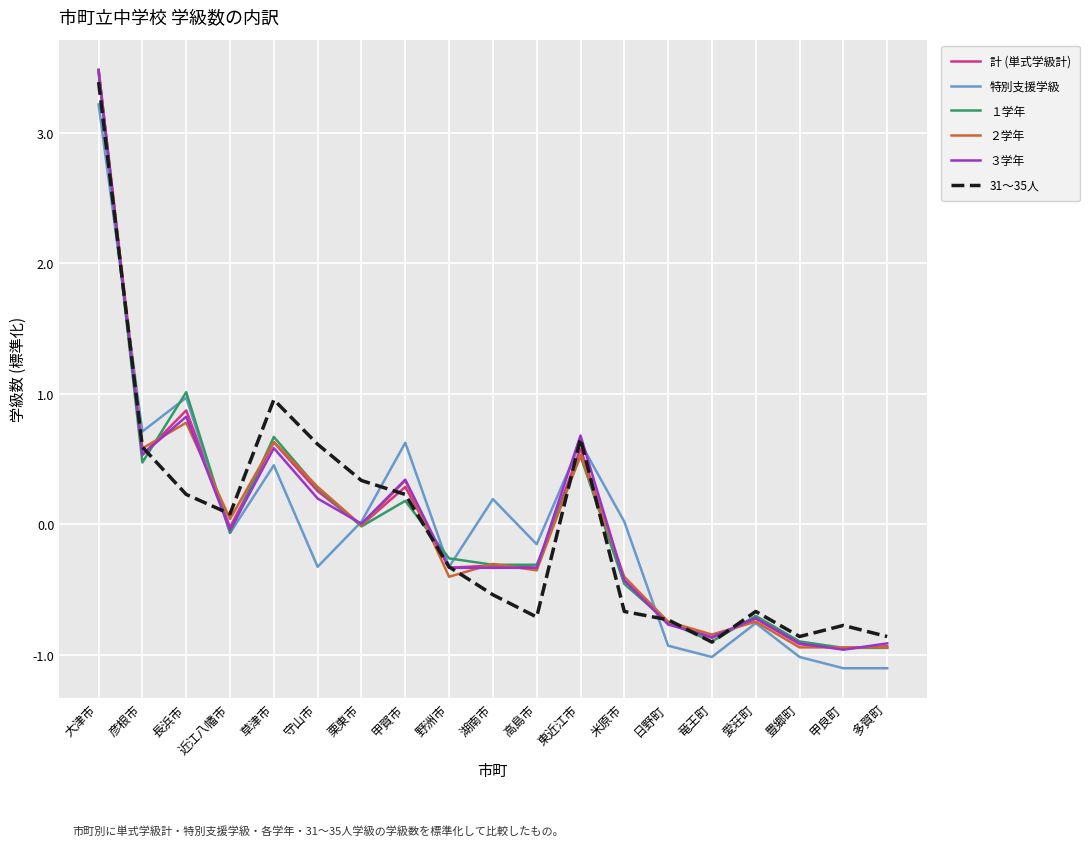

How many positive values does the 31～35人 series have?

9